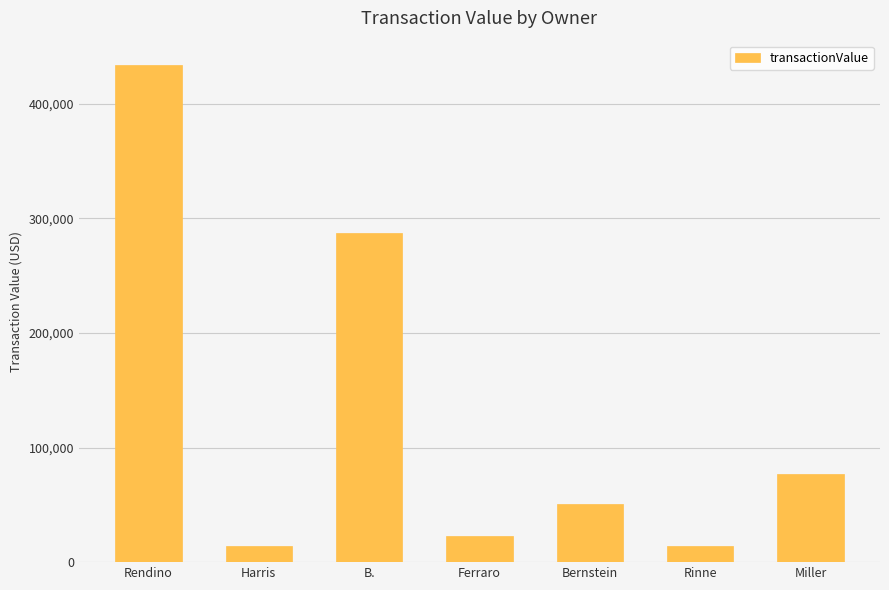

True or false: the data shows 635937 at Rendino.

False